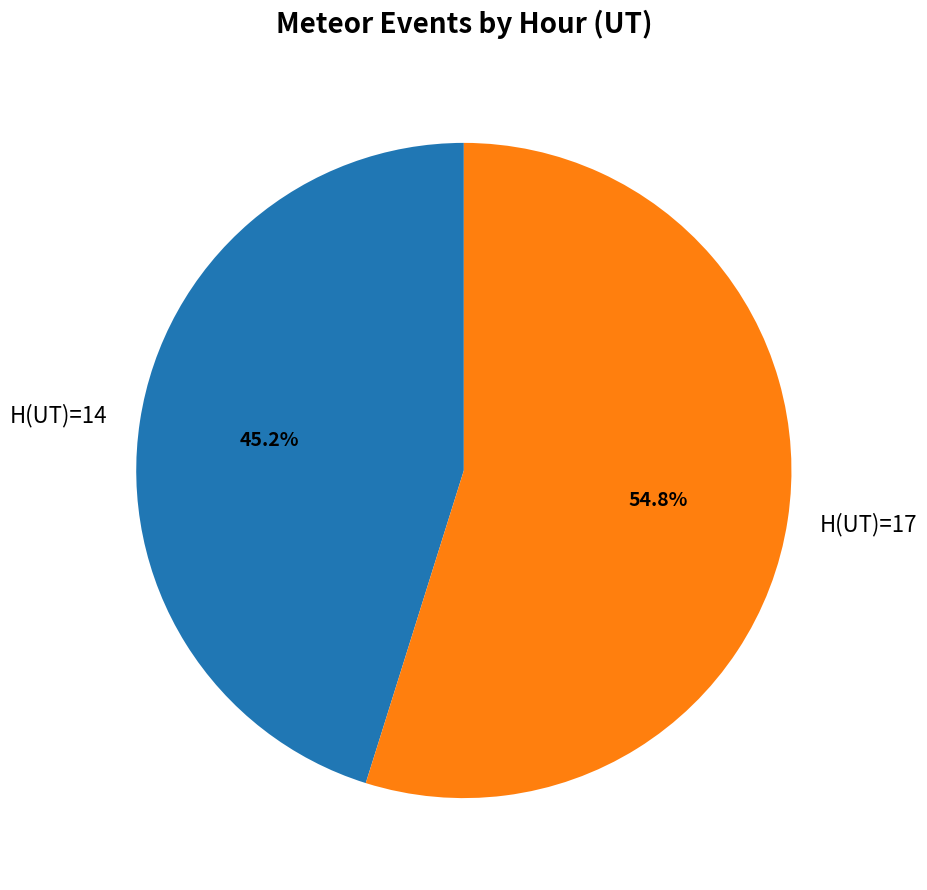

How many segments does this pie chart have?

2